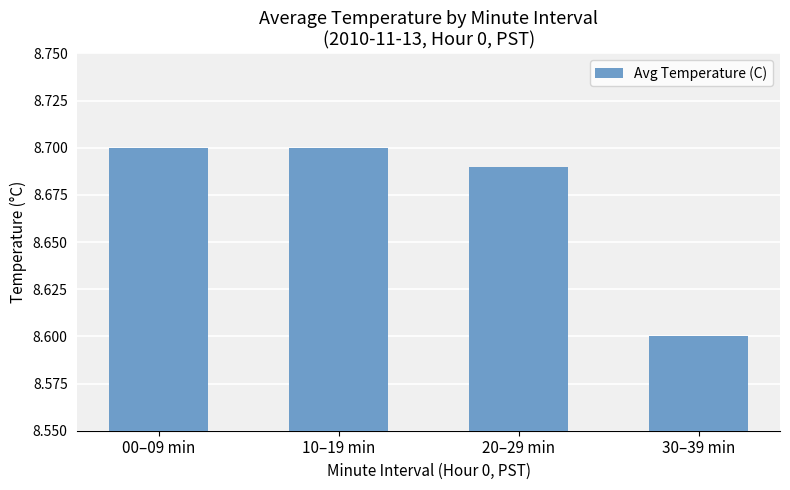

True or false: the data shows 8.7 at 10–19 min.

True